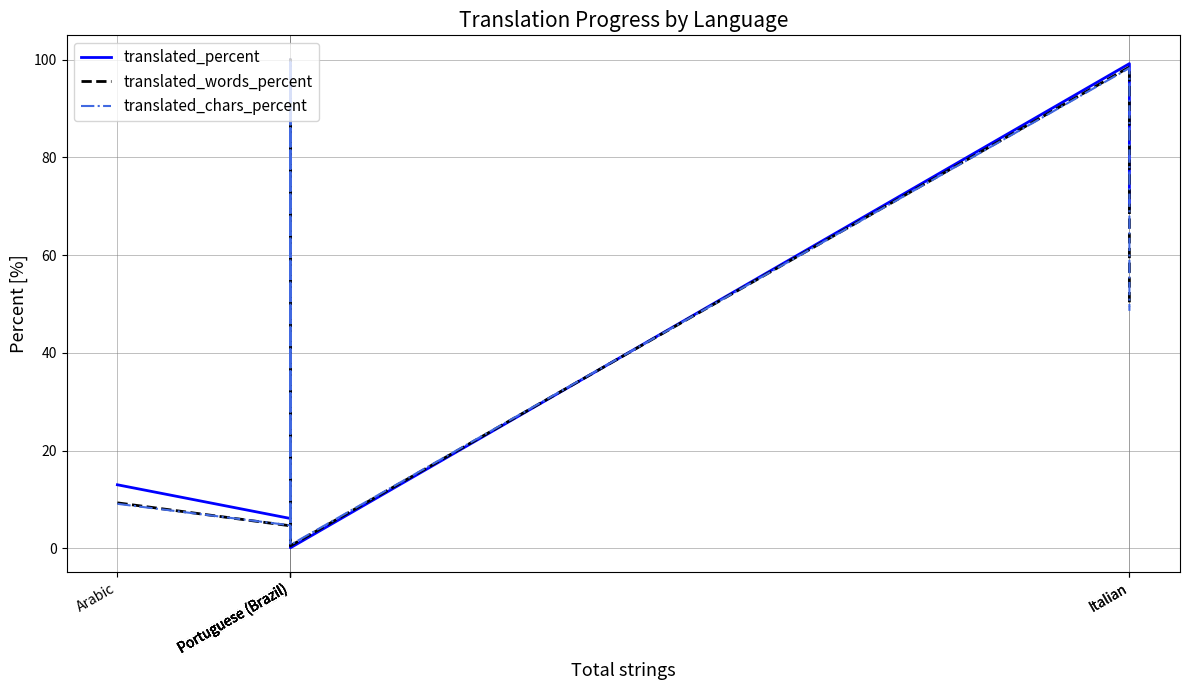

What is the sum of the translated_percent values at Portuguese (Brazil) and Italian?

169.5